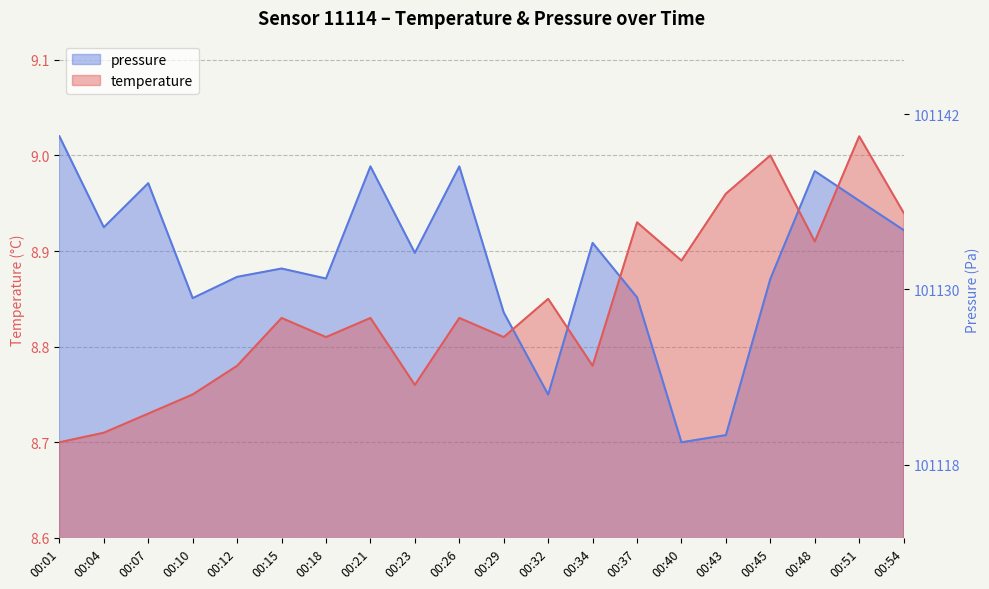

What value does the temperature series have at 00:10?

8.8